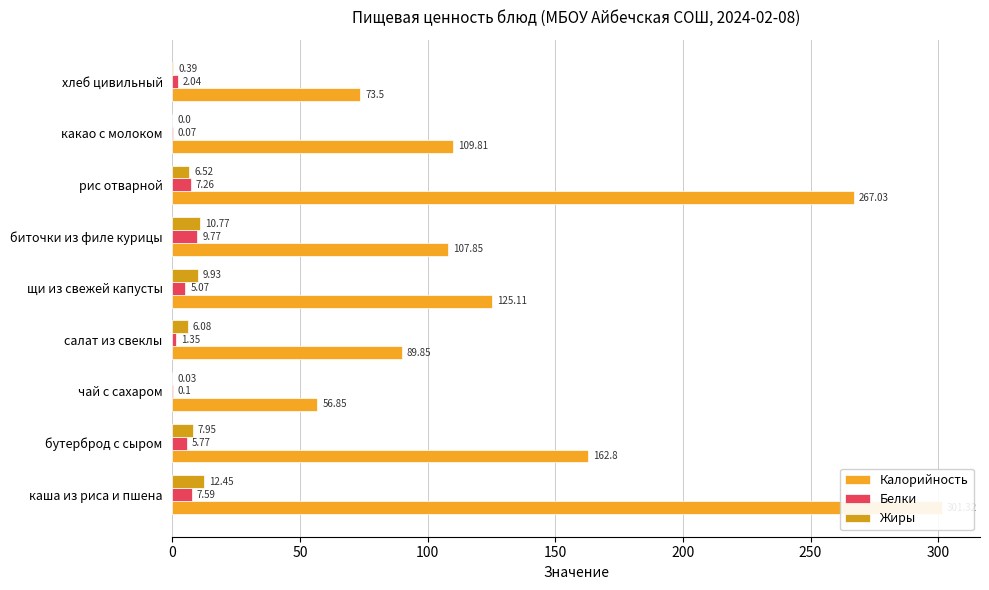

Does the chart contain any negative values?

No